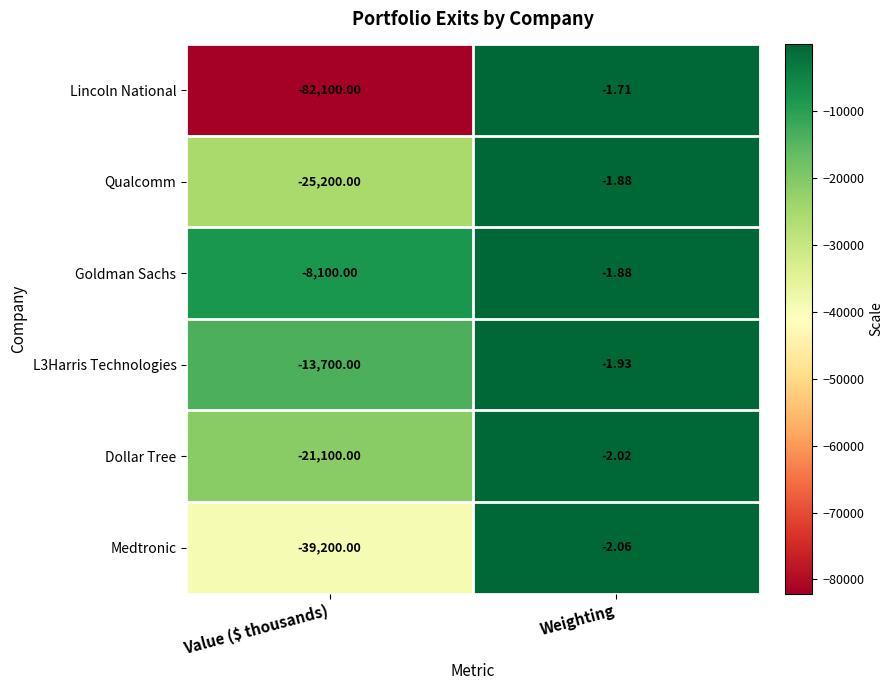

Rank the categories by Medtronic value from lowest to highest.

Value ($ thousands), Weighting